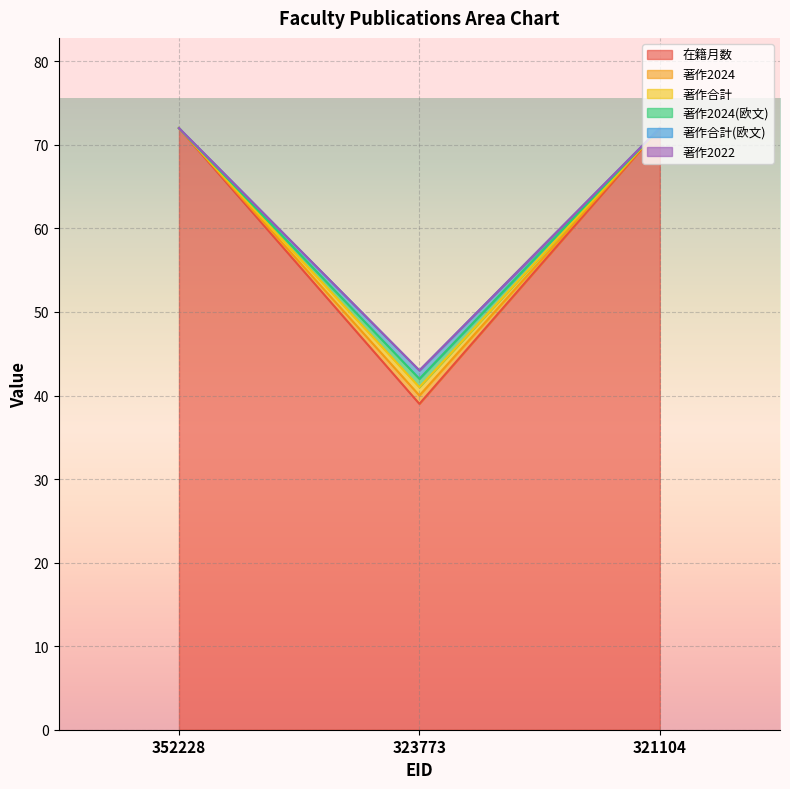

The value of 著作2024 at 321104 is 43. True or false?

False